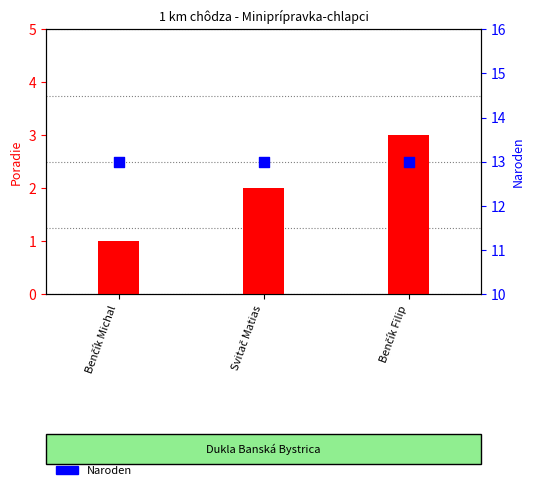

Which series reaches the maximum Y coordinate?

Naroden